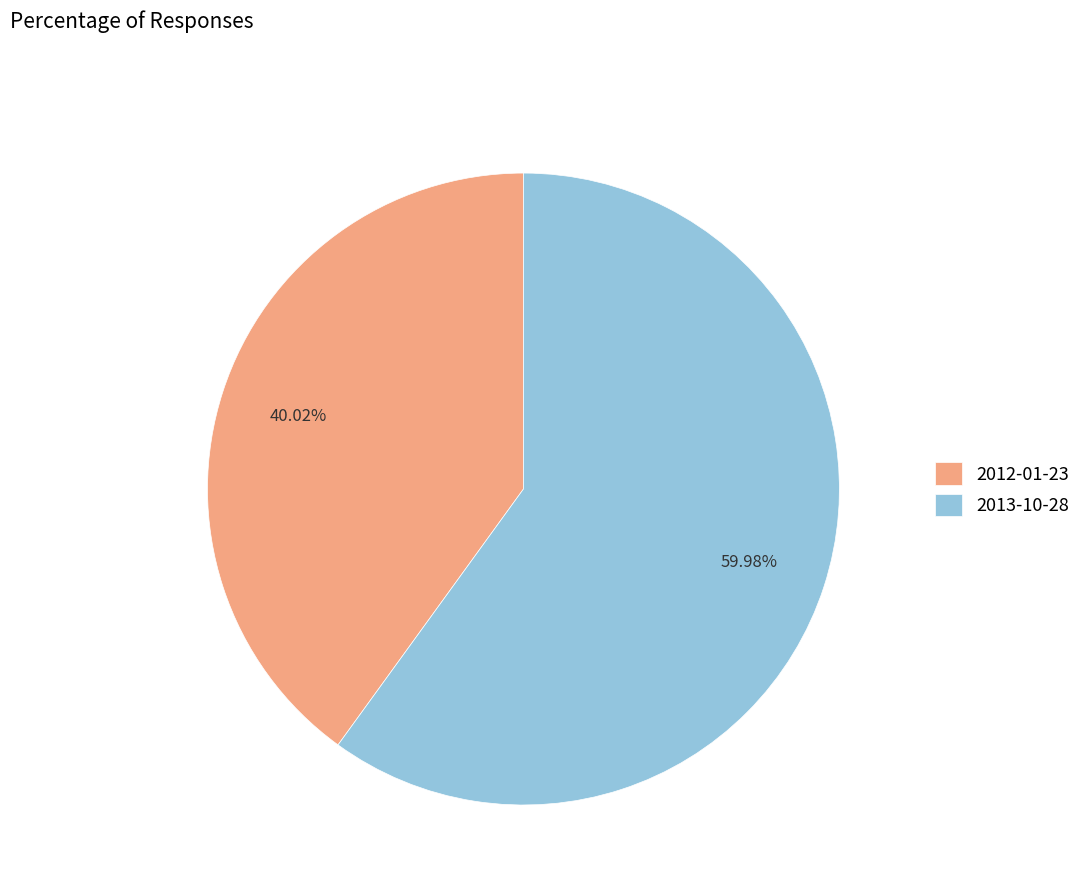

How many segments does this pie chart have?

2